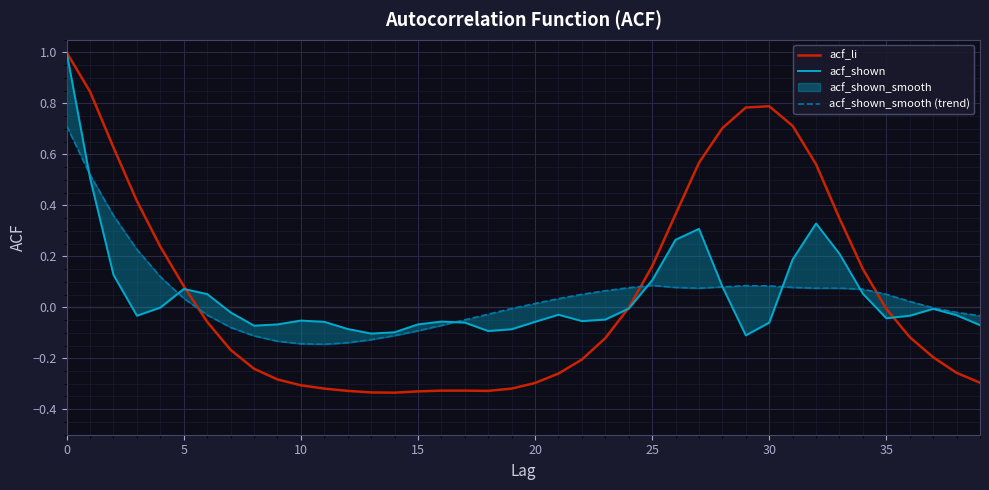

How many values in the acf_li series are below 0?

24